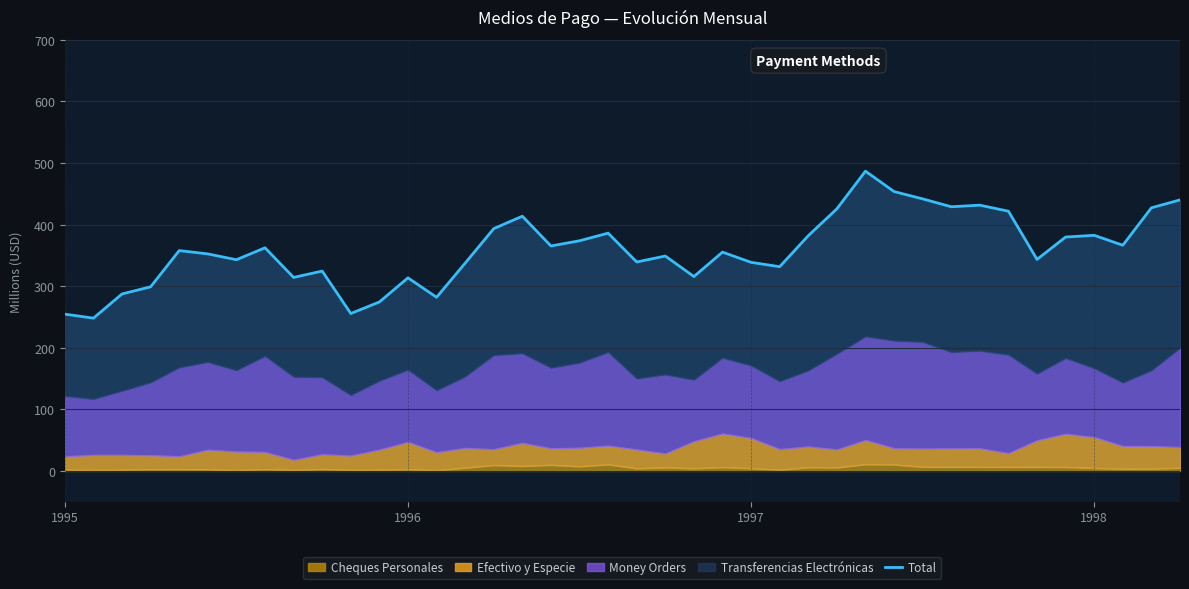

What is the maximum value shown in the chart?

486.7